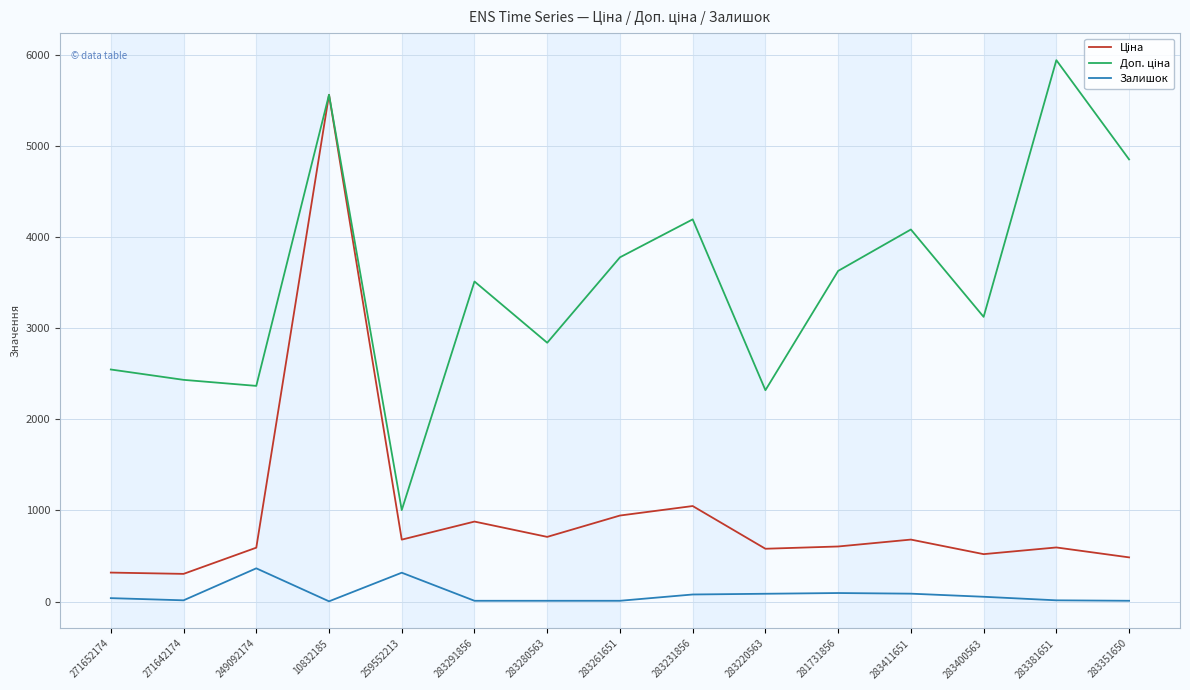

What is the approximate value of Залишок at 259552213?

317.0